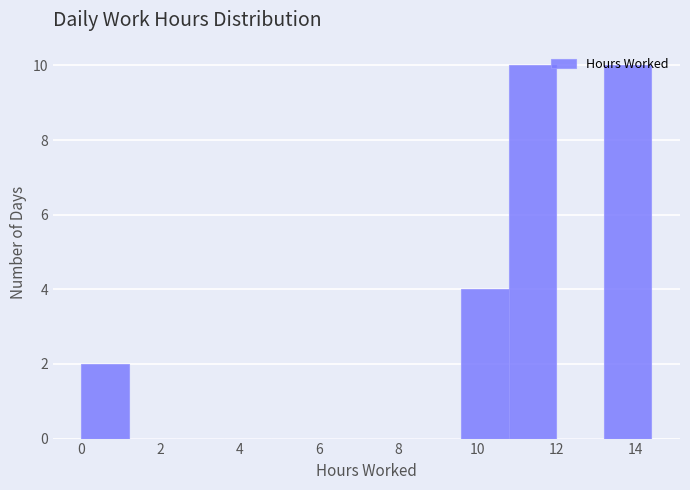

Reading left to right, transcribe this chart: for each bar, give the range it covers on the x-axis and its height. The values are not printed on the chart, so give them approximately, as read against the axis.

0.0 to 1.2: 2
1.2 to 2.4: 0
2.4 to 3.6: 0
3.6 to 4.8: 0
4.8 to 6.0: 0
6.0 to 7.2: 0
7.2 to 8.4: 0
8.4 to 9.6: 0
9.6 to 10.8: 4
10.8 to 12.0: 10
12.0 to 13.2: 0
13.2 to 14.4: 10